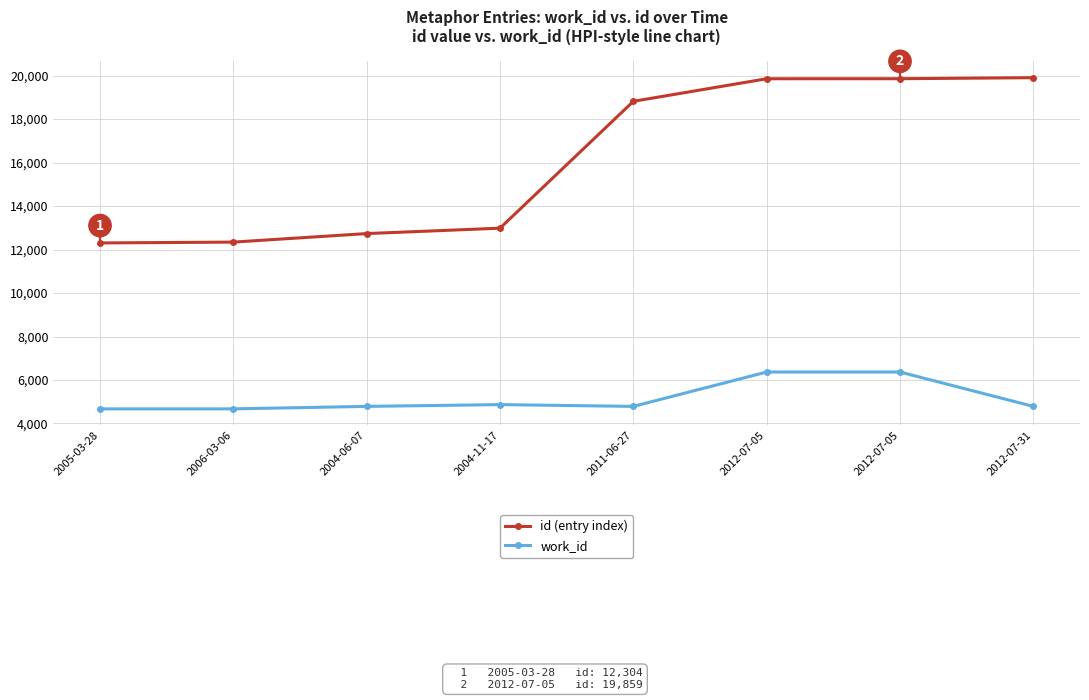

Count the number of data series in this chart.

2